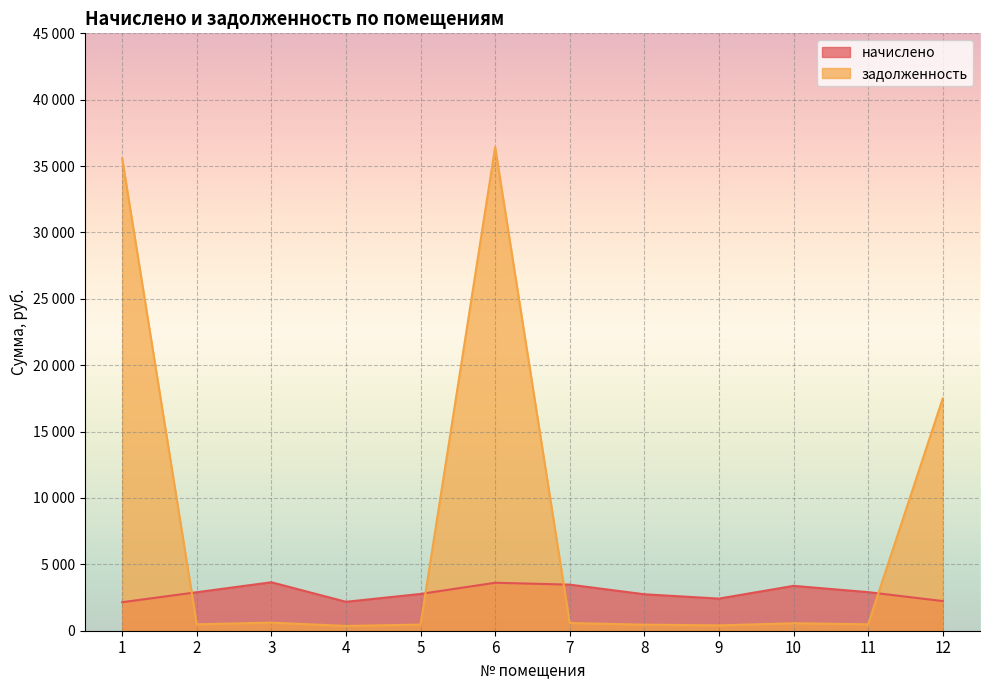

After their last crossing, which series has the higher values: начислено or задолженность?

задолженность